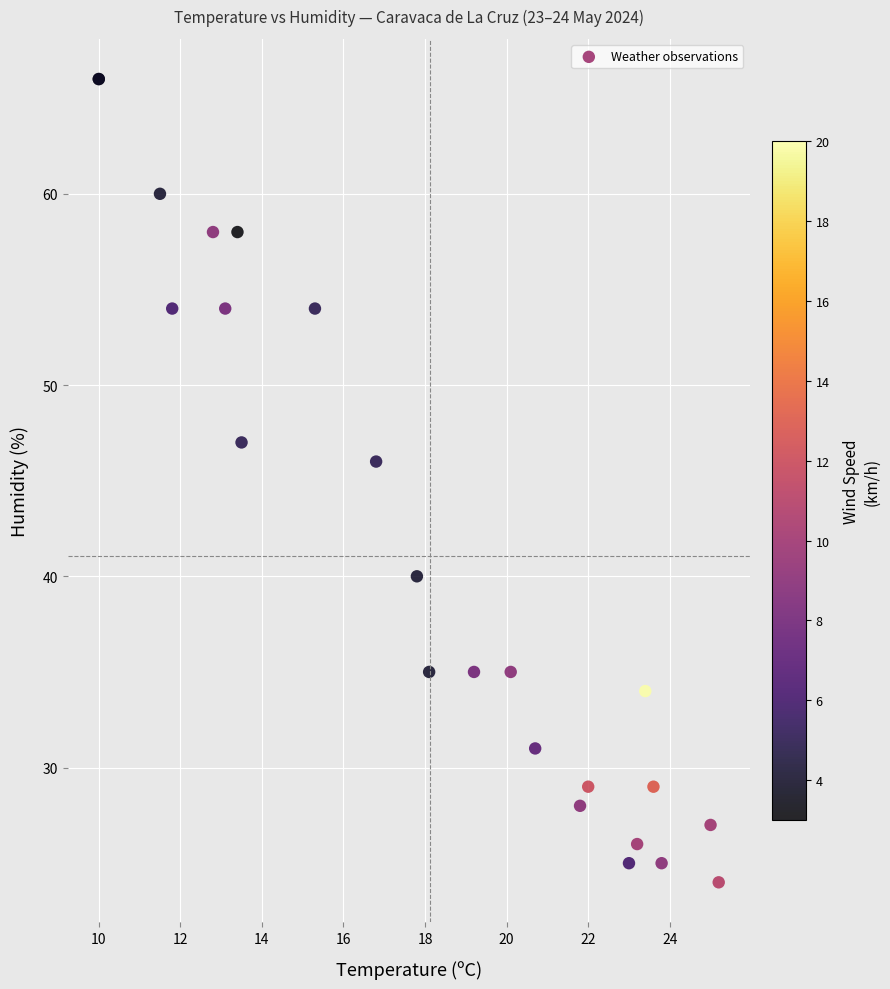

What Y value in the scatter plot is closest to 45?

46